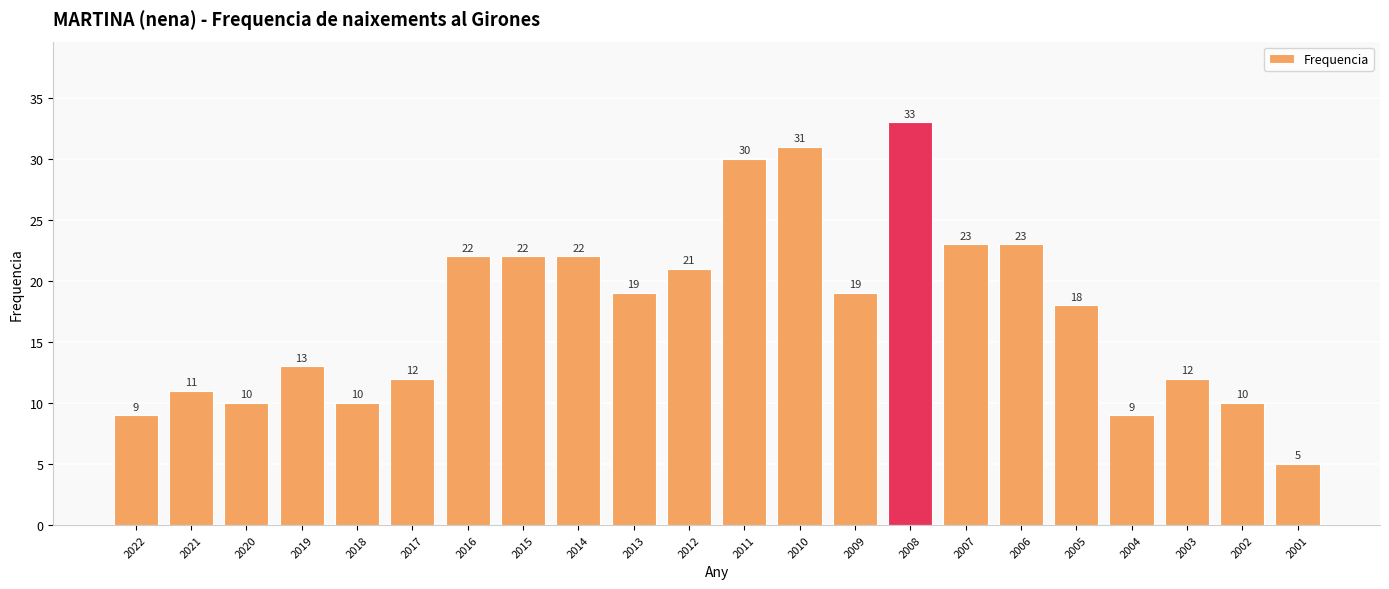

What is the average value?

17